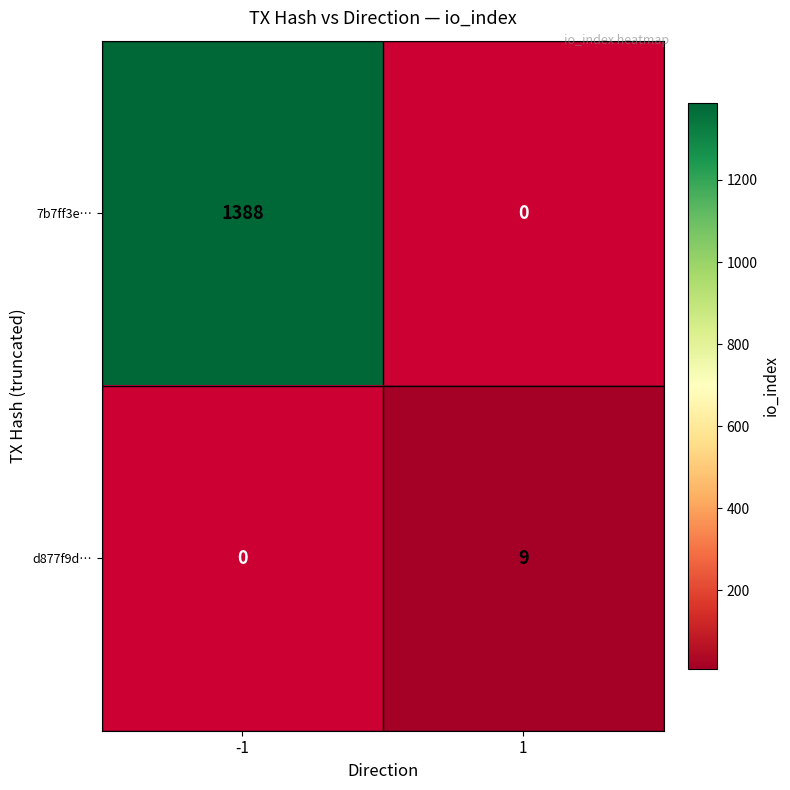

Is it true that d877f9d… equals 16 at 1?

False